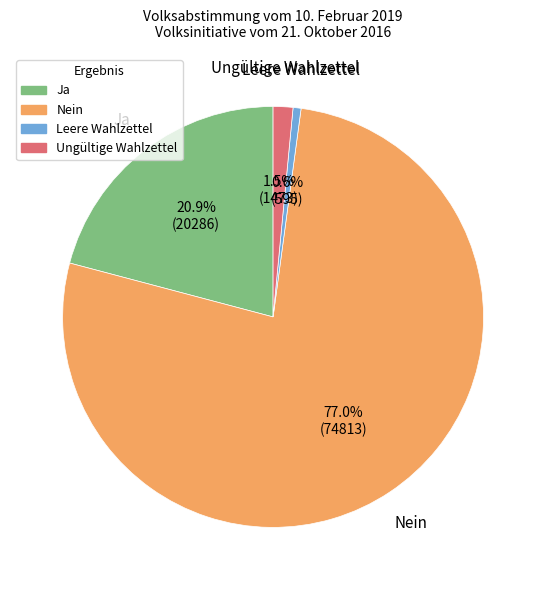

To the nearest percent, what percentage of the pie is Leere Wahlzettel?

1%